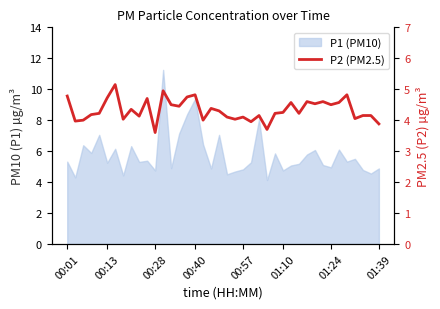

What position from the left is 12?

13